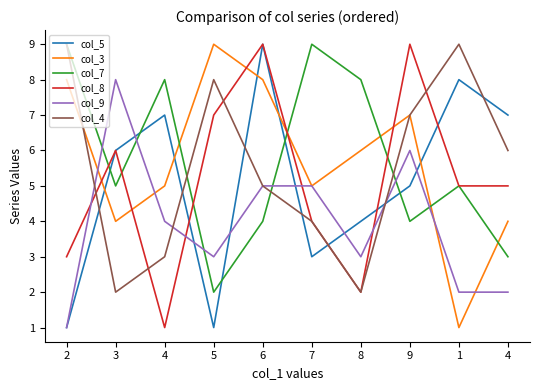

How many col_9 values are between 2 and 5?

7